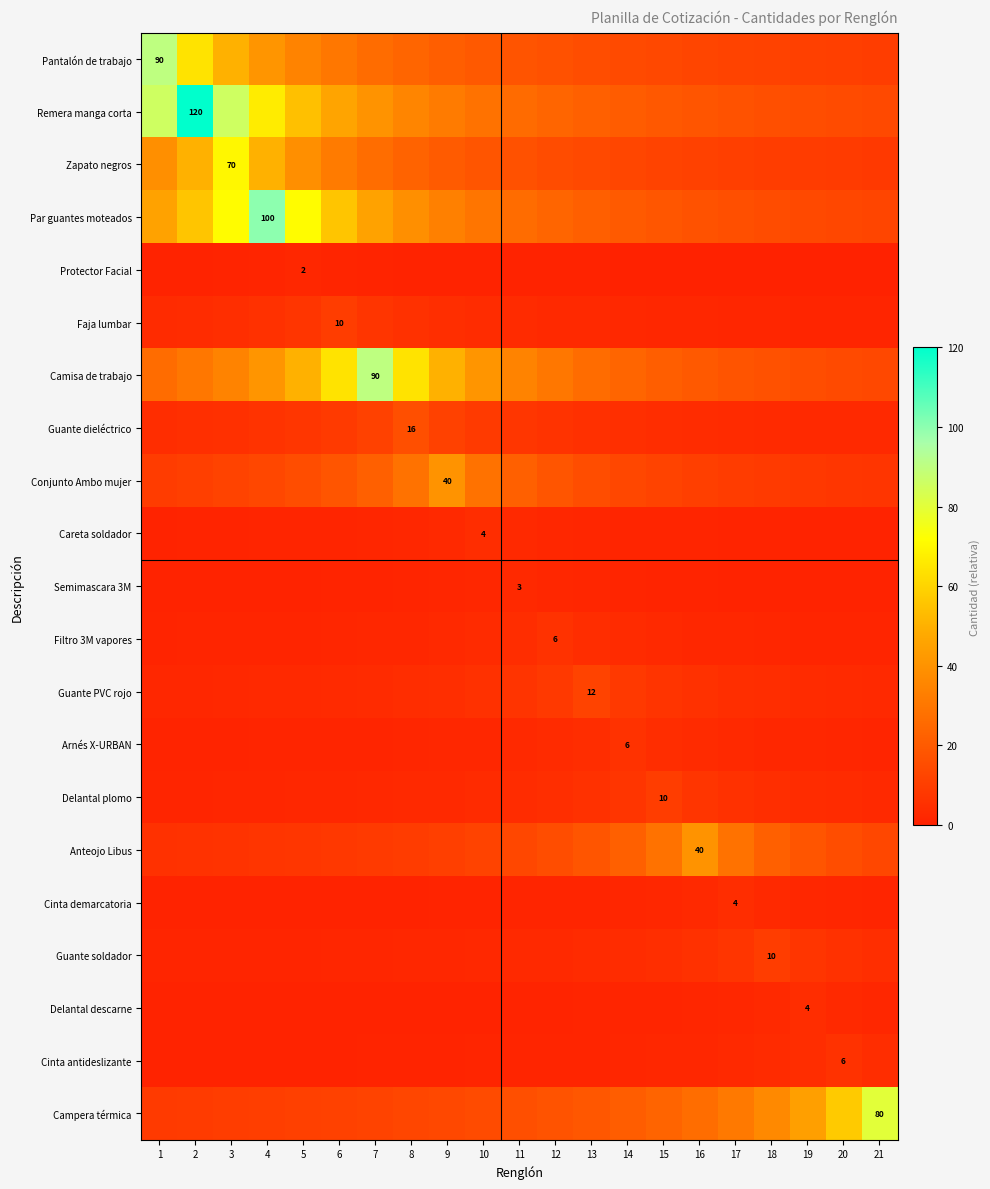

Between 2 and 19, which series saw the biggest shift?

Remera manga corta